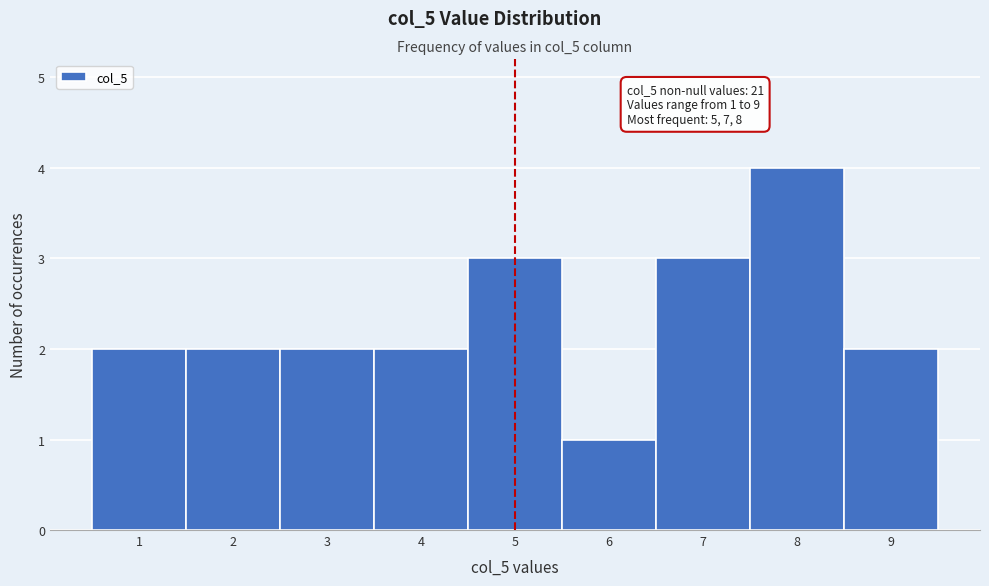

Reading left to right, extract all data points from this chart.

1=2	2=2	3=2	4=2	5=3	6=1	7=3	8=4	9=2